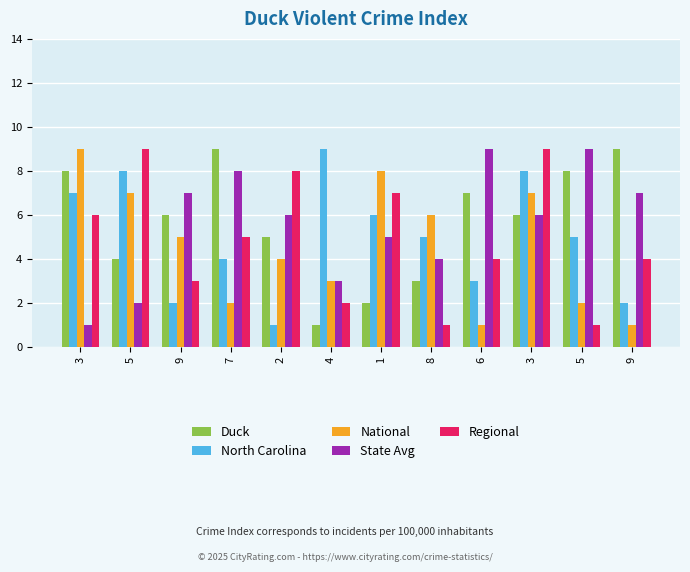

What are all the series names shown in the legend?

Duck, North Carolina, National, State Avg, Regional